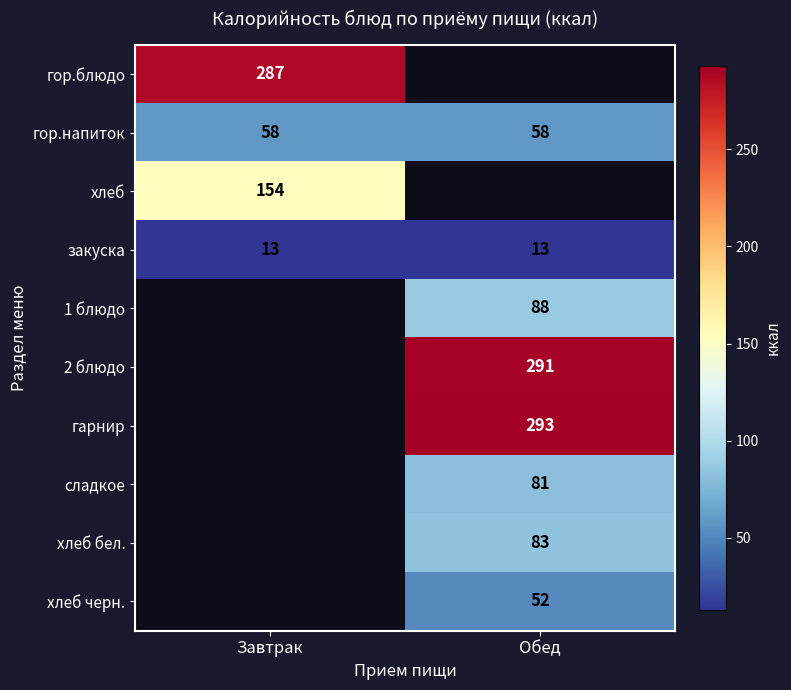

What value does the закуска series have at Завтрак?

13